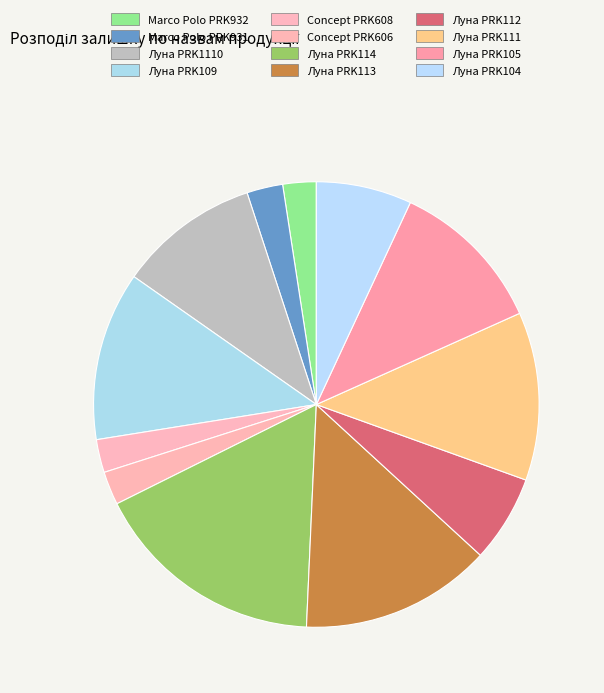

Combined, do Concept PRK606 and Луна PRK113 account for over 50%?

No